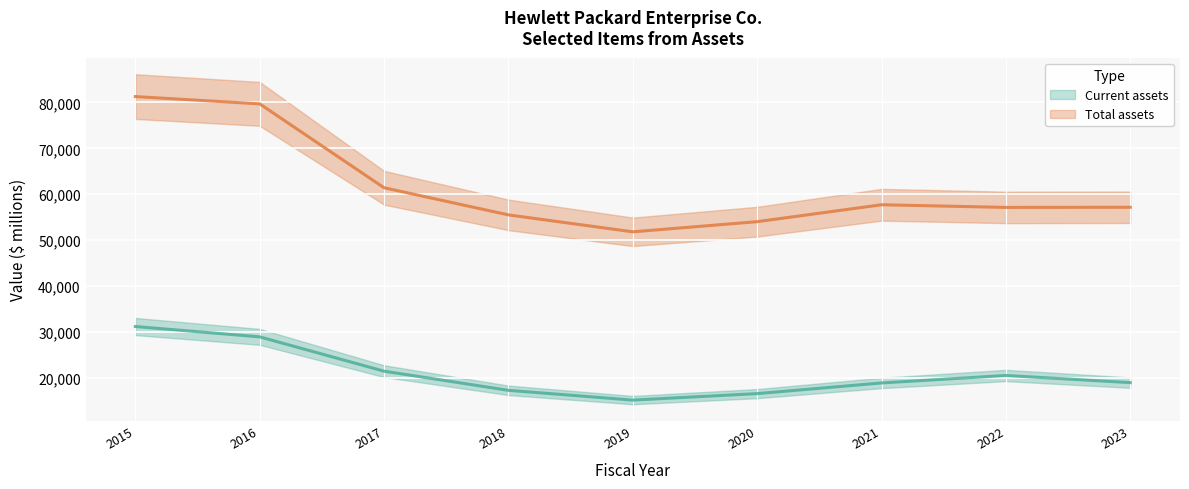

What is the total value across all series at 2017?

82850